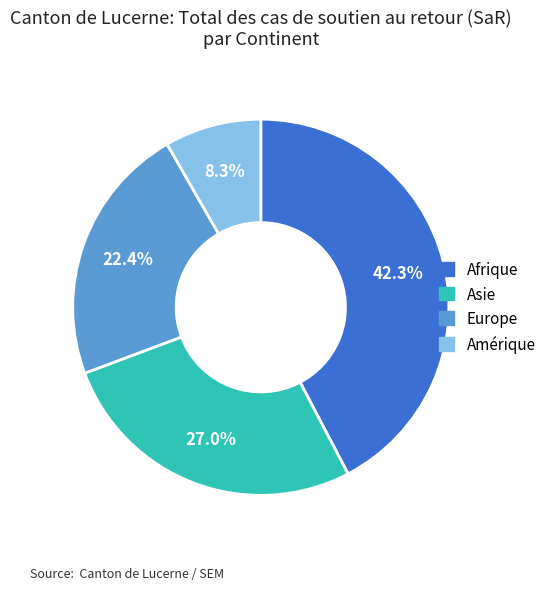

Is there a majority slice in this chart?

No